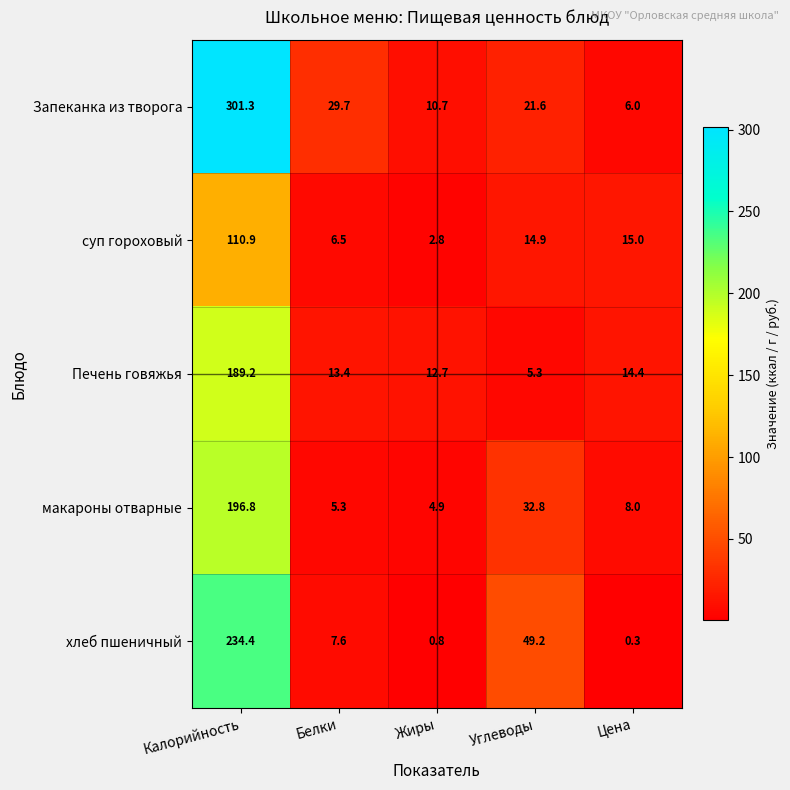

What is the maximum value shown in the chart?

301.3